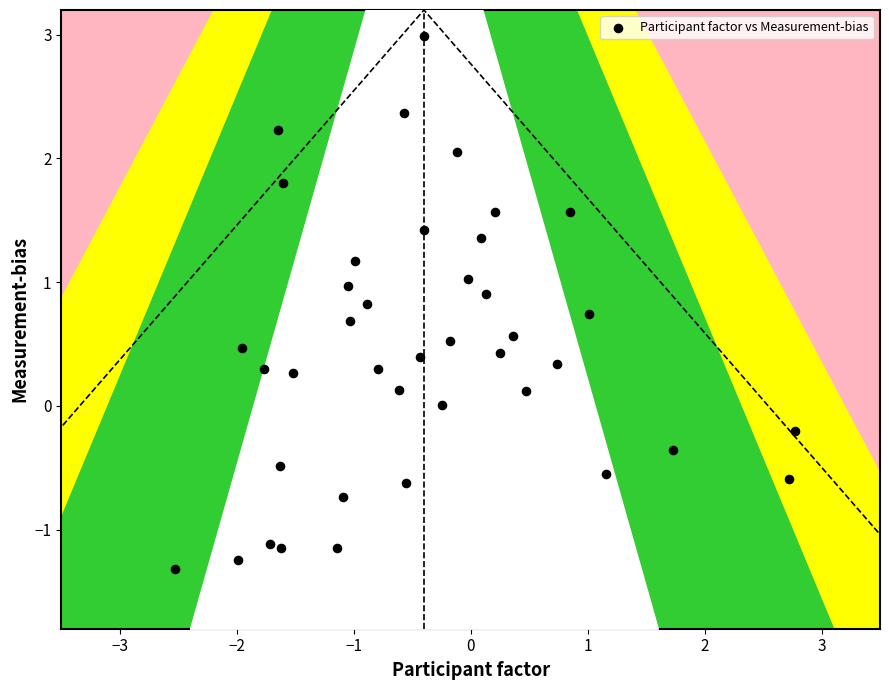

What is the range of Y values (max minus min)?

4.3